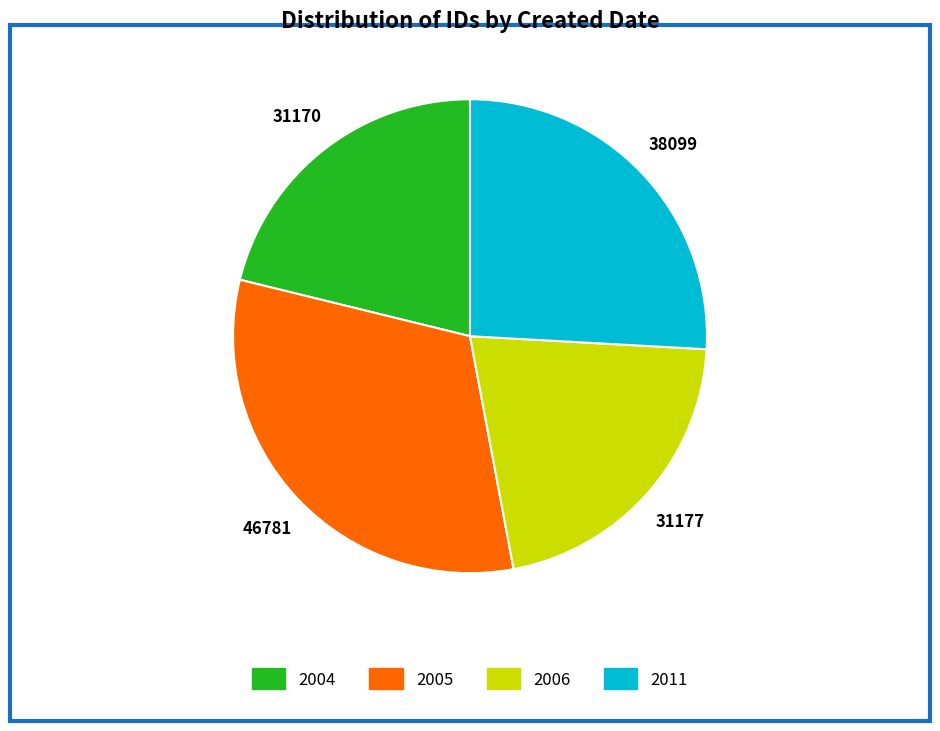

Does any single category account for the majority?

No